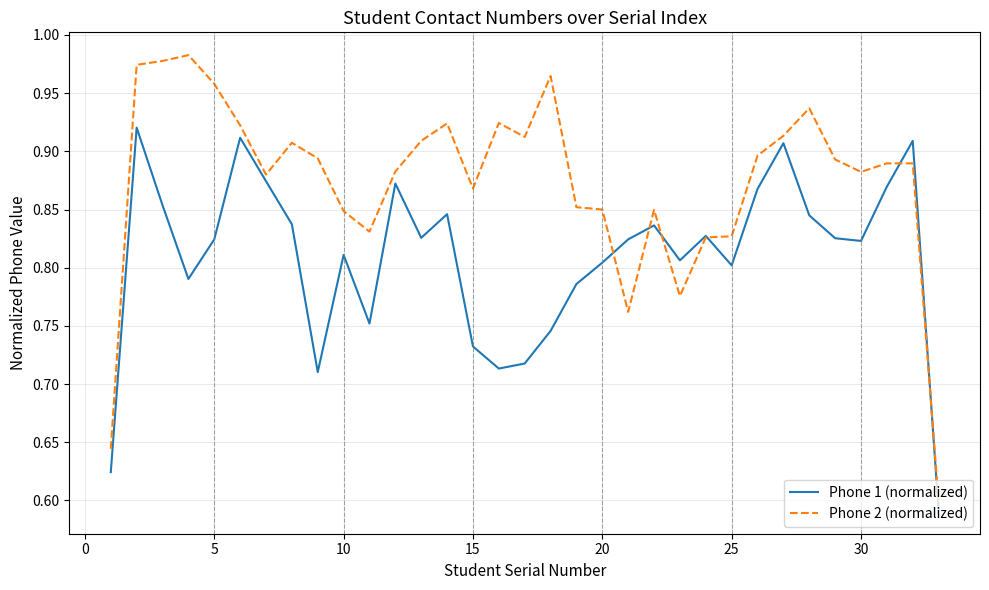

Which series has the widest spread of values?

Phone 2 (normalized)